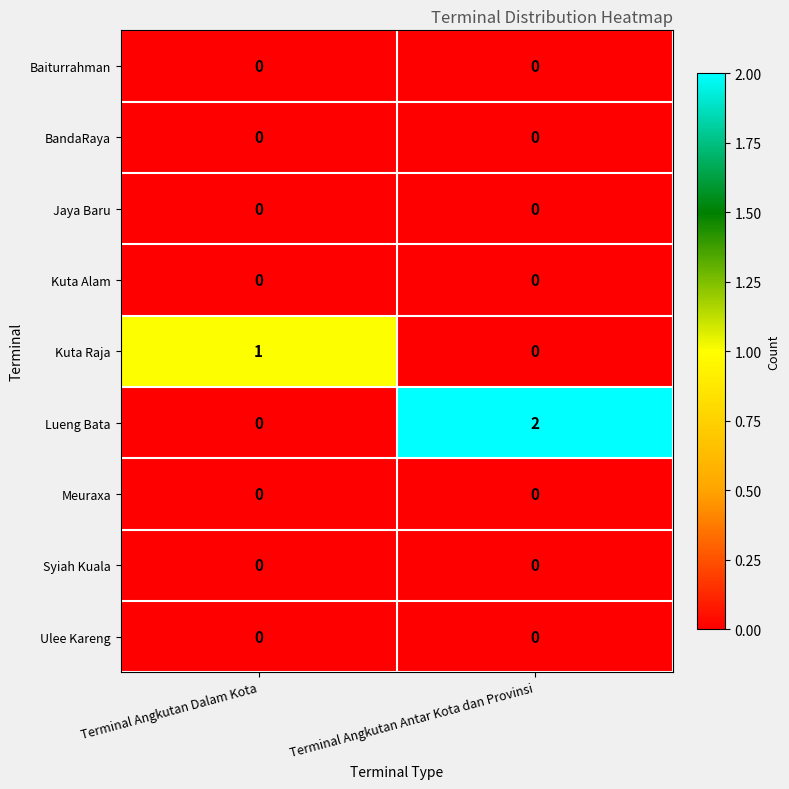

At how many categories does at least one series exceed 0?

2